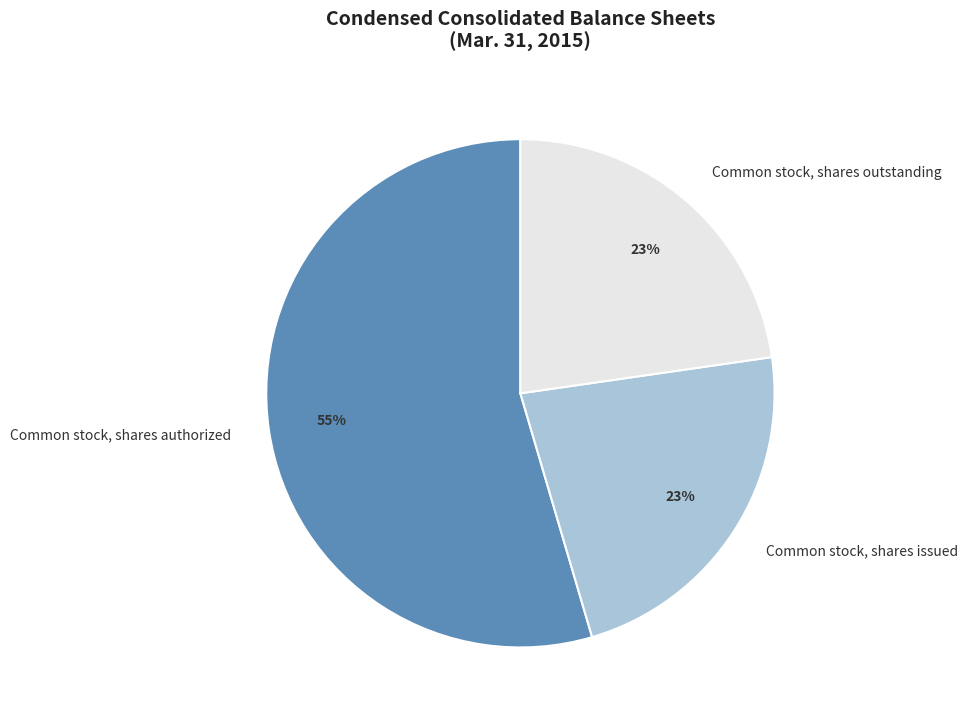

To the nearest percent, what percentage of the pie is Common stock, shares outstanding?

23%